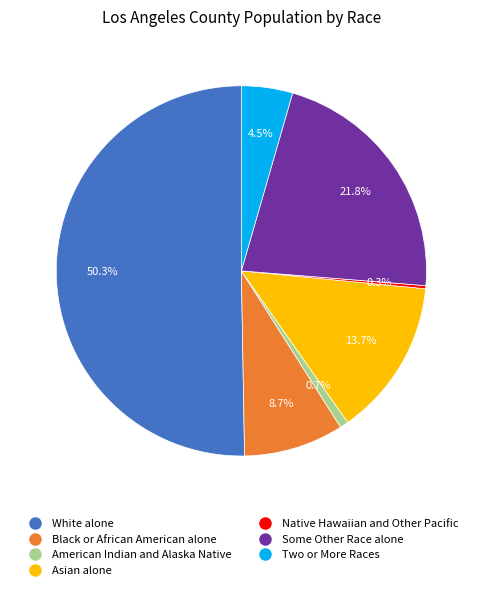

Do American Indian and Alaska Native and White alone together represent more than half of the pie?

Yes